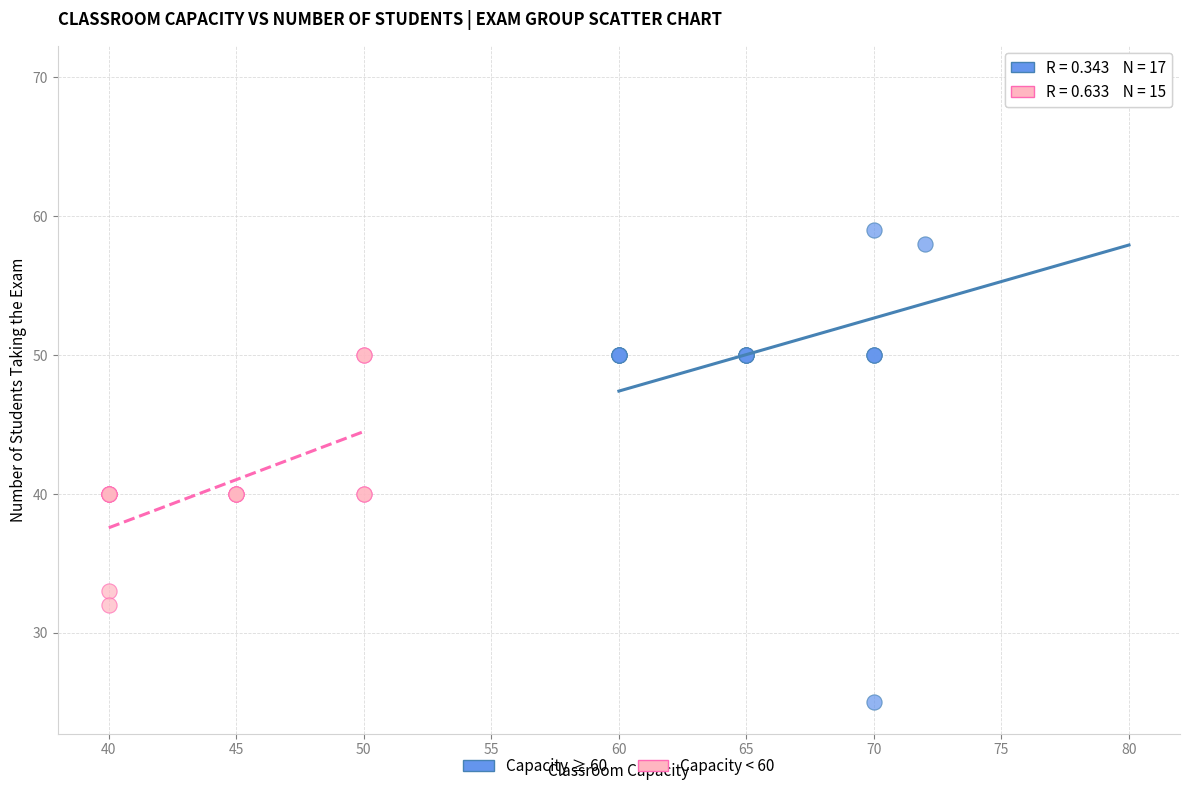

Which series contains the lowest Y value?

Capacity ≥ 60